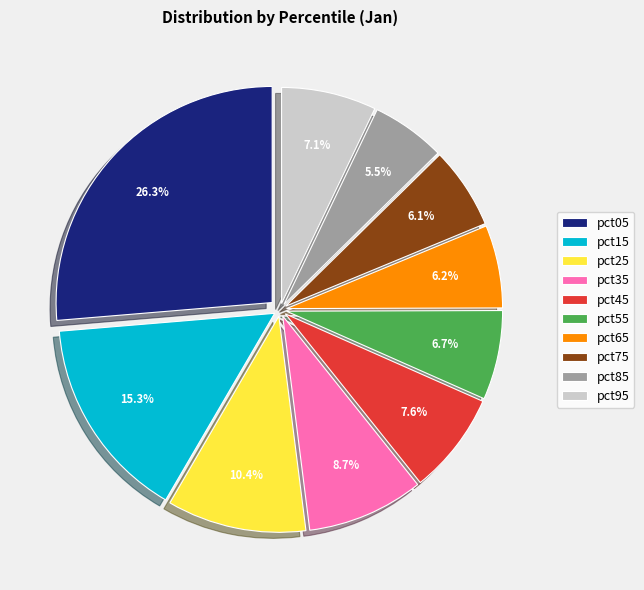

To the nearest percent, what is the average slice percentage?

10%